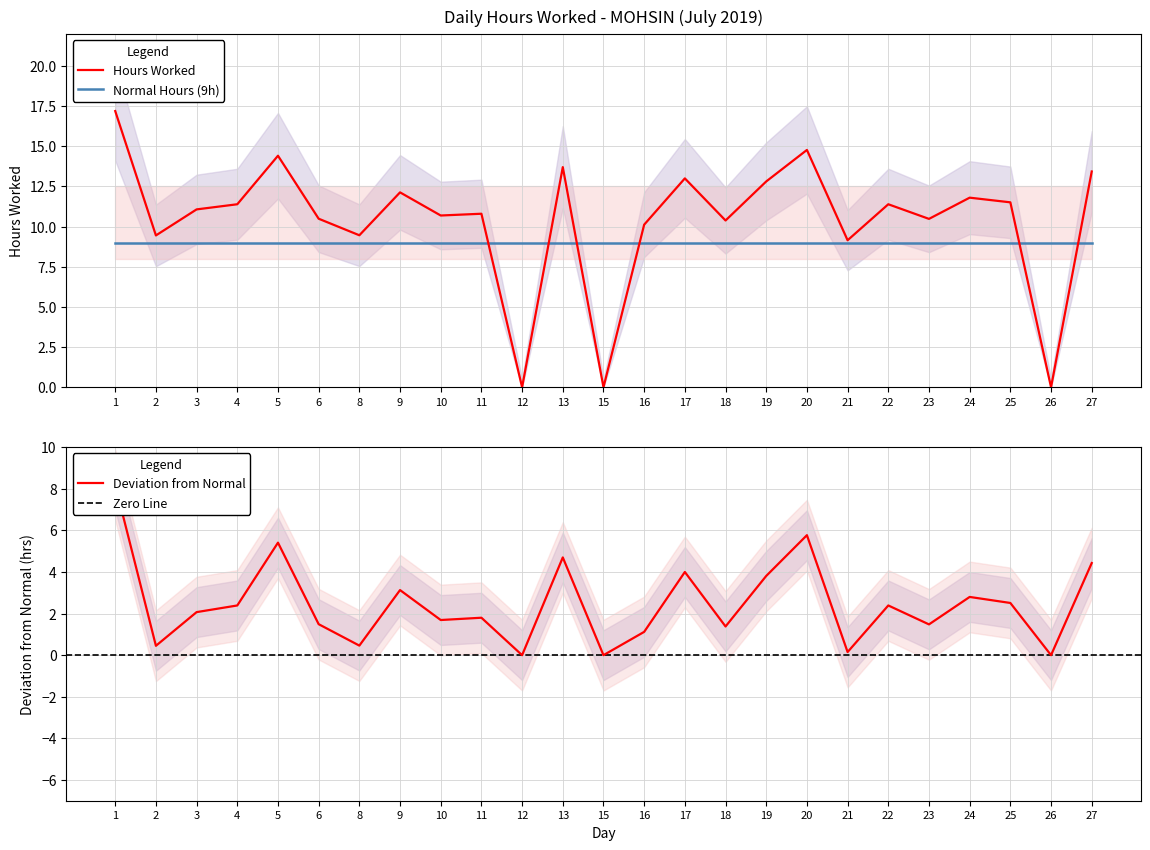

At which label is the value closest to 8?

21